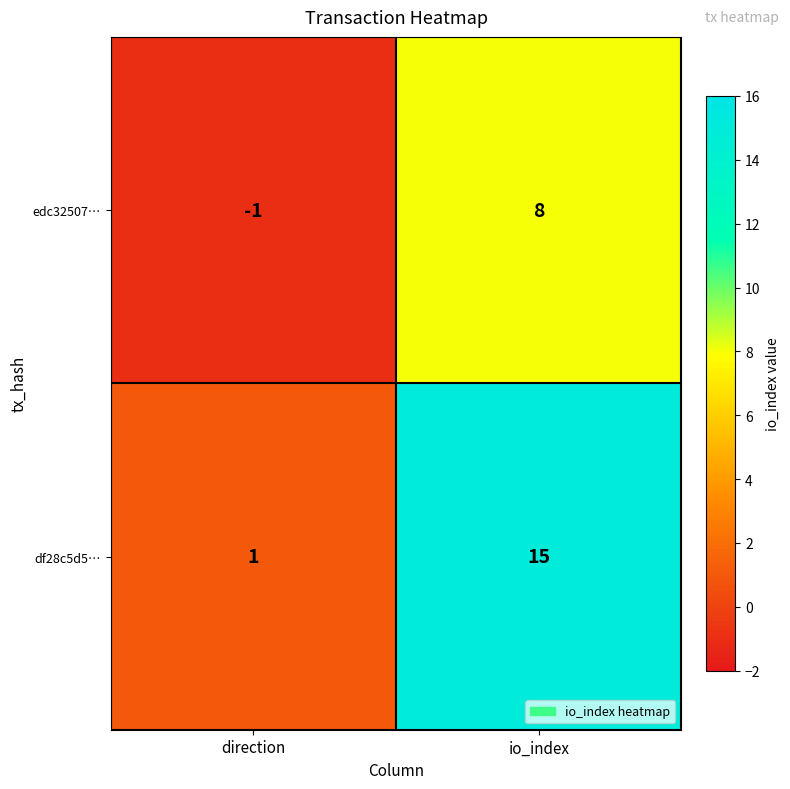

What is the total value across all series at io_index?

23